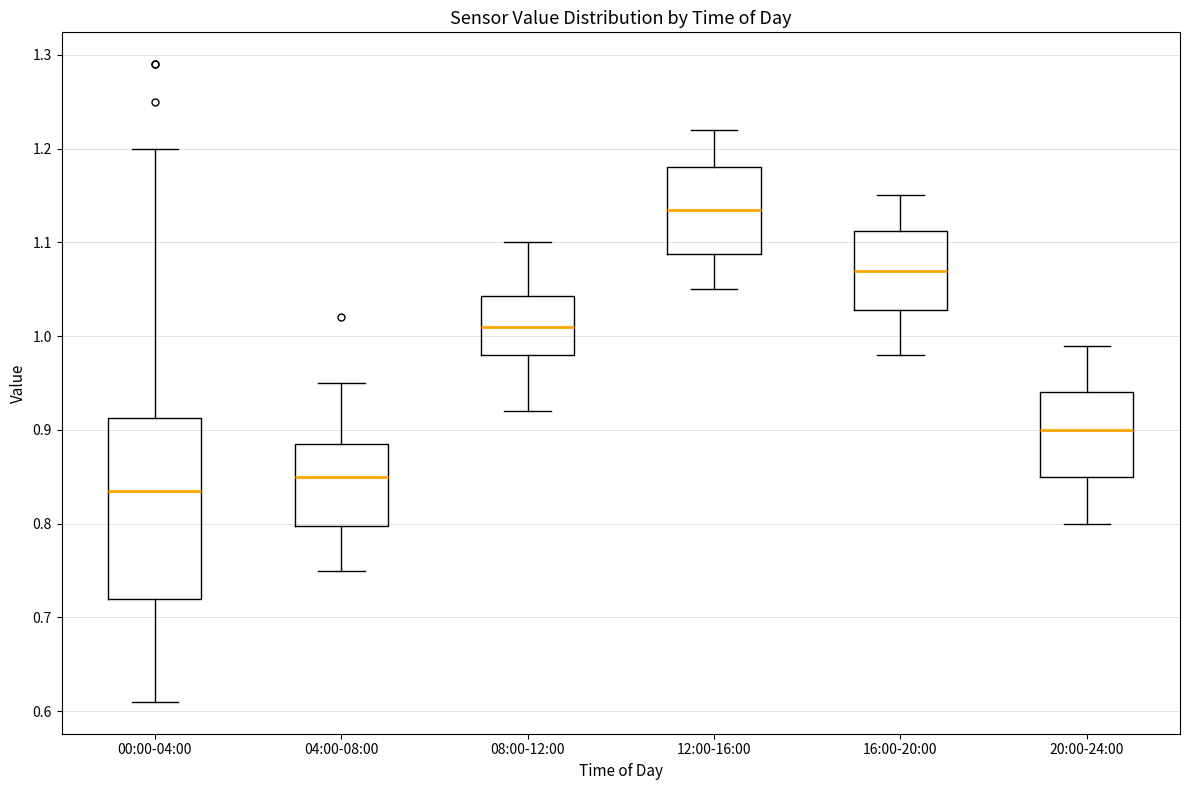

Reading left to right, transcribe this box plot: for each box, give where its median line is, the range the box spans, and where its two whiskers end, as read against the y-axis. The values are not printed on the chart, so give them approximately, as read against the axis.

00:00-04:00: median 0.84, box 0.72 to 0.91, whiskers 0.61 to 1.20
04:00-08:00: median 0.85, box 0.80 to 0.89, whiskers 0.75 to 0.95
08:00-12:00: median 1.01, box 0.98 to 1.04, whiskers 0.92 to 1.10
12:00-16:00: median 1.14, box 1.09 to 1.18, whiskers 1.05 to 1.22
16:00-20:00: median 1.07, box 1.03 to 1.11, whiskers 0.98 to 1.15
20:00-24:00: median 0.90, box 0.85 to 0.94, whiskers 0.80 to 0.99